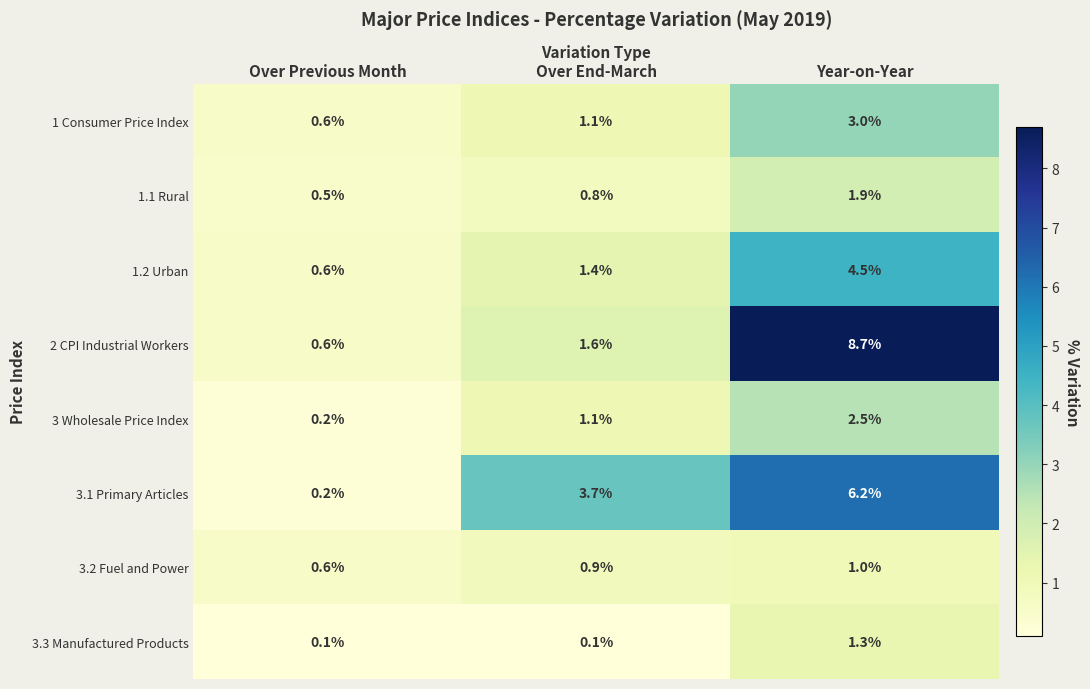

Which series changed the most between Over End-March and Year-on-Year?

2 CPI Industrial Workers